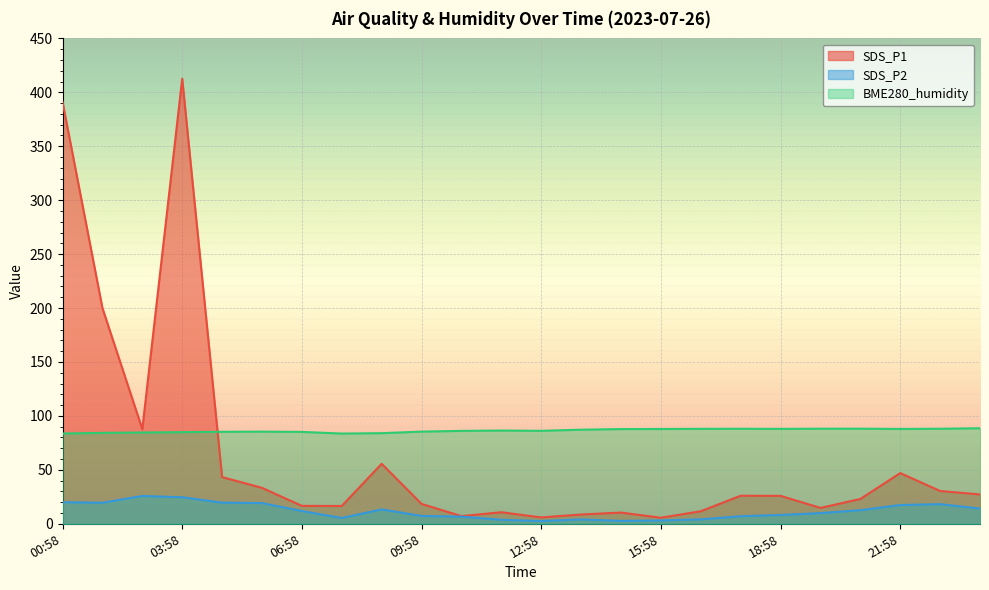

What is the minimum value shown in the chart?

2.6